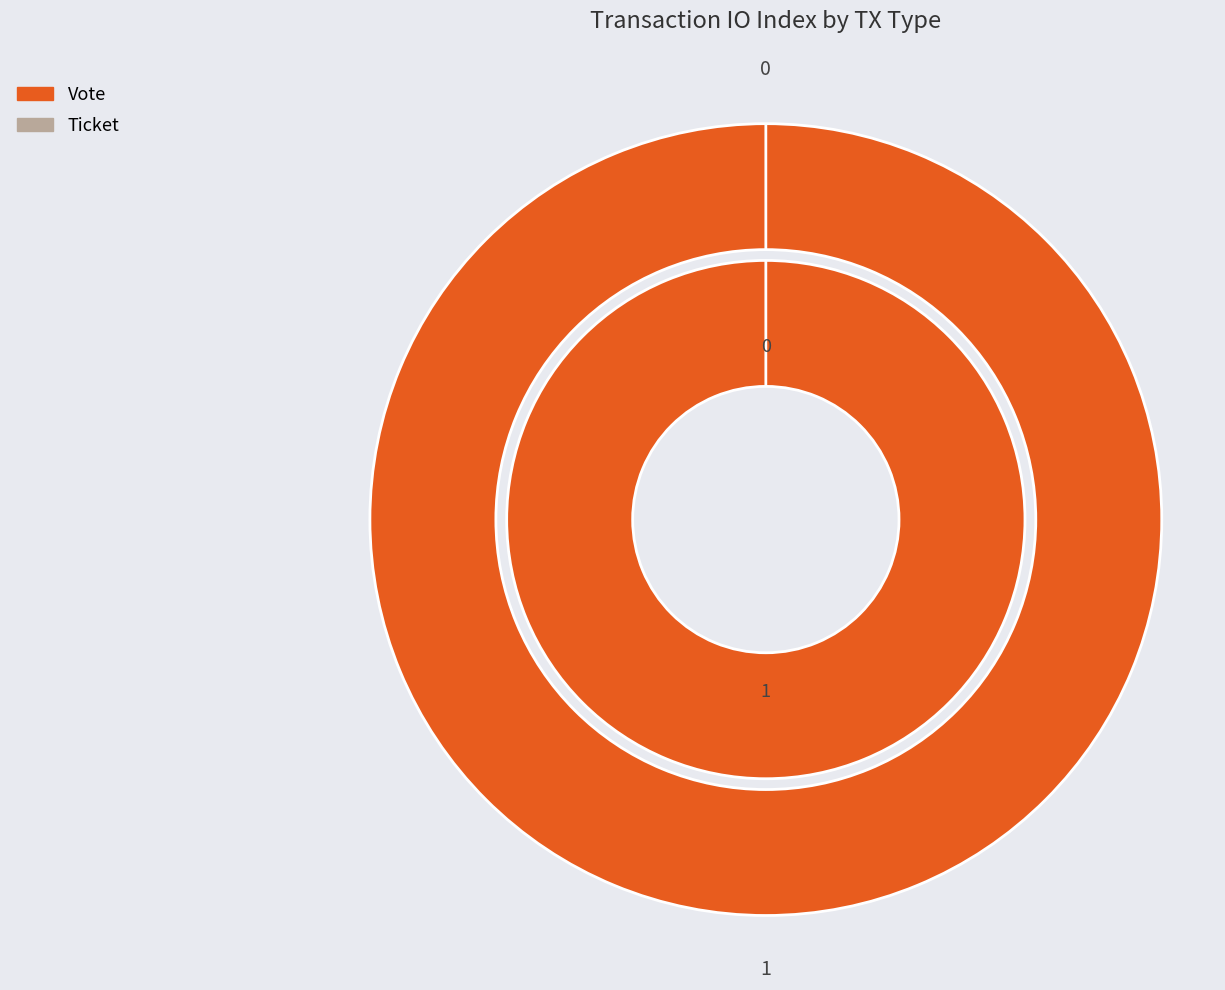

Is there a majority slice in this chart?

Yes